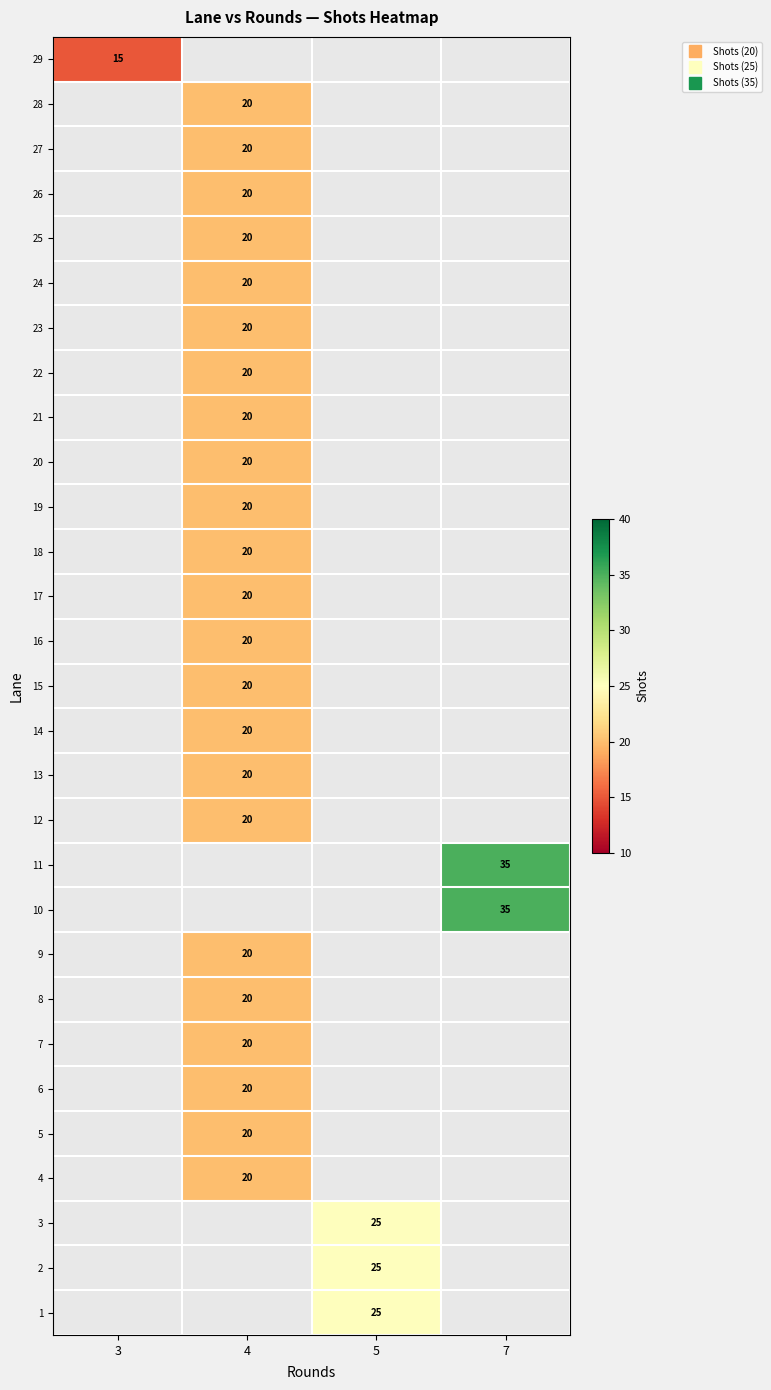

Which has a higher value, 4 or 7?

7